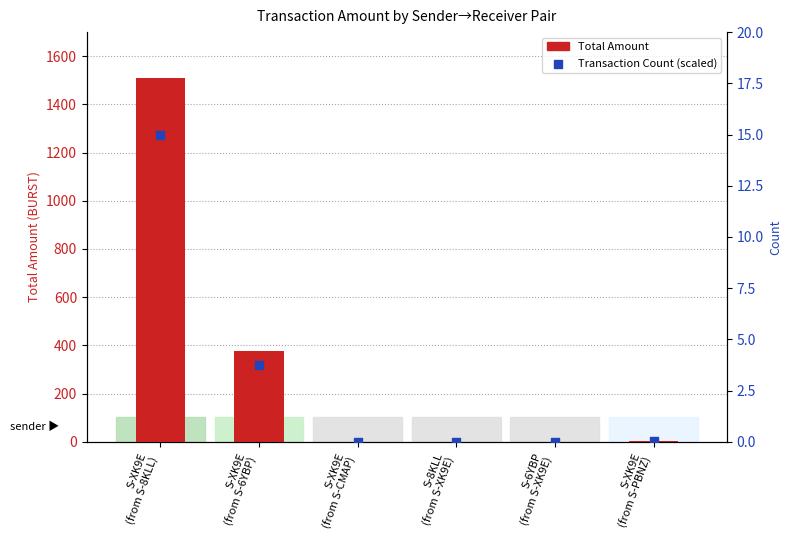

Which series has the largest total across all categories?

Total Amount